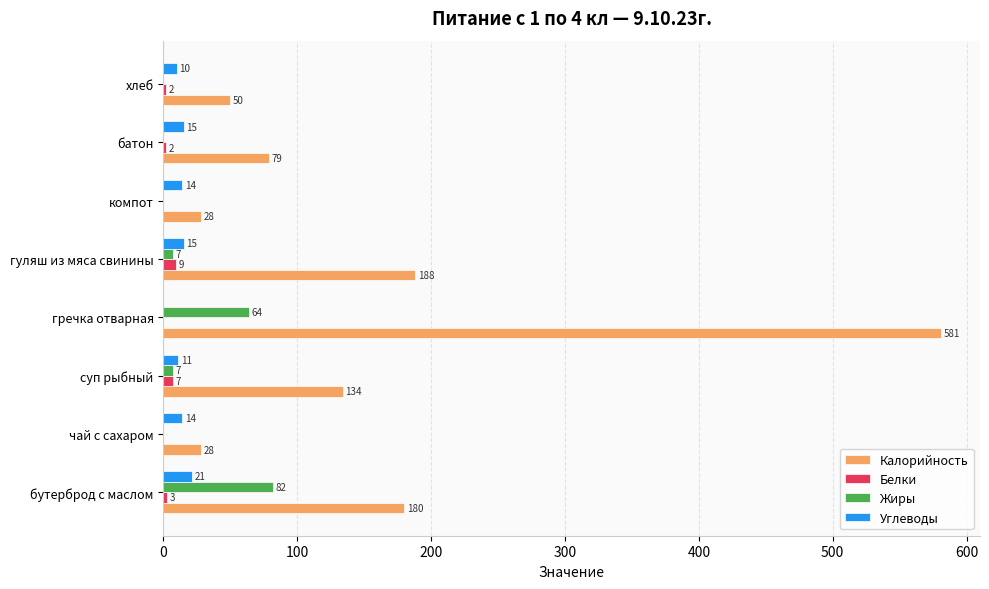

At which label is Жиры closest to 41?

гречка отварная